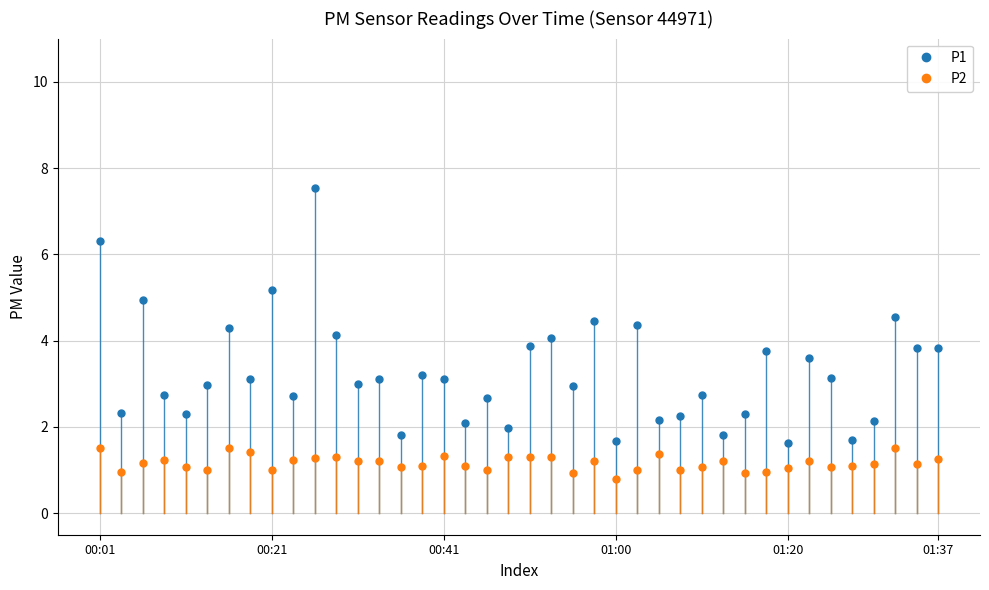

True or false: P2 and P1 cross at least once.

False